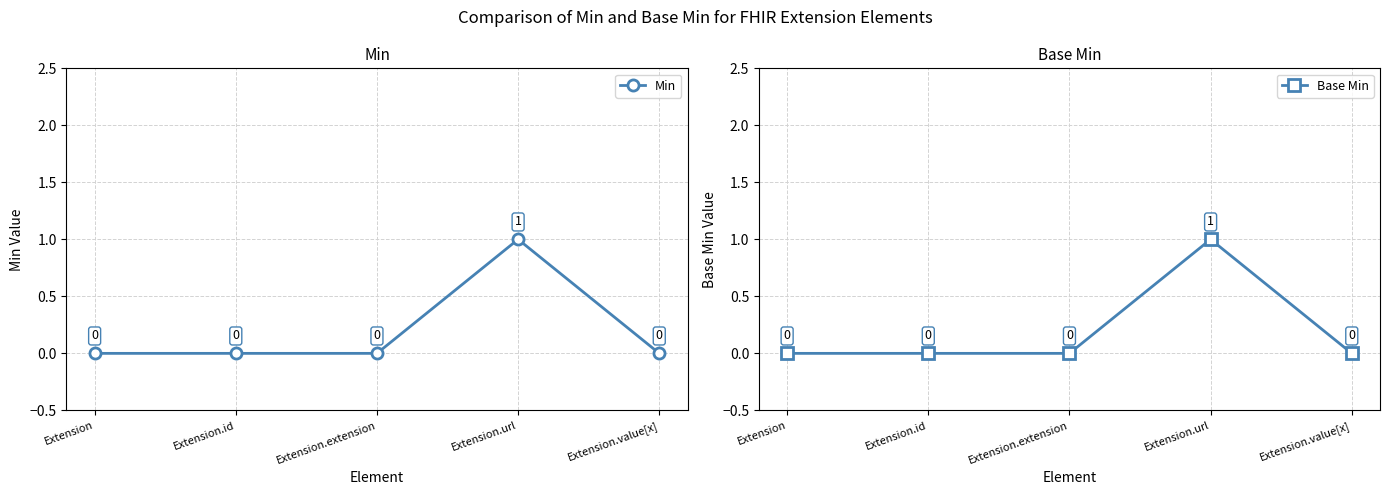

What is the sum of all Base Min values?

1